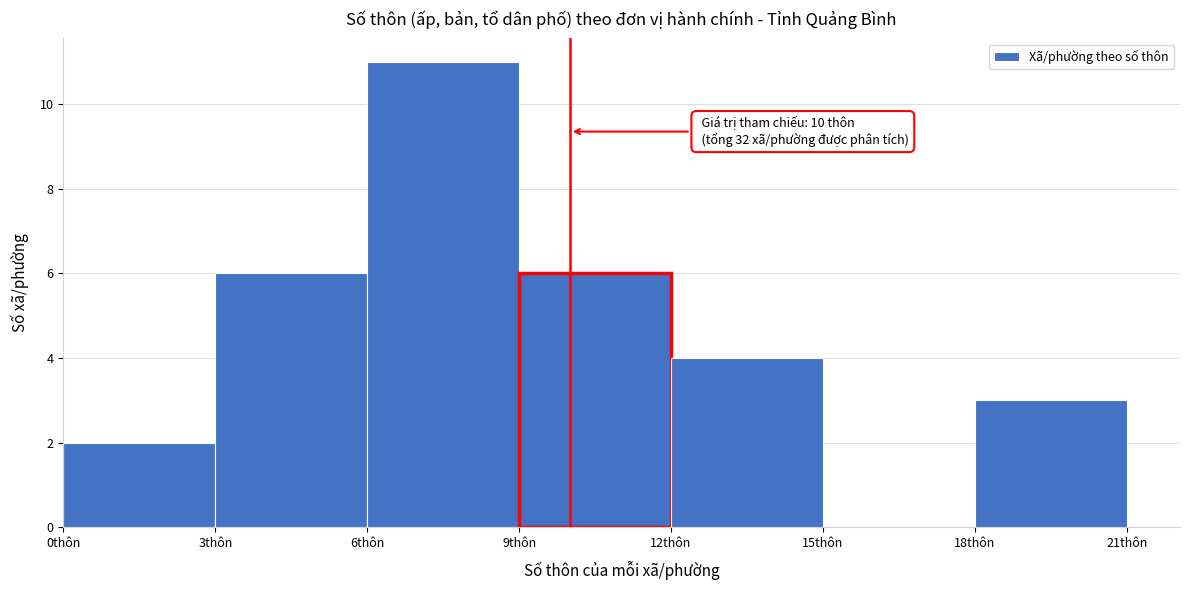

Over which range of the x-axis is the bar tallest?

6 to 9